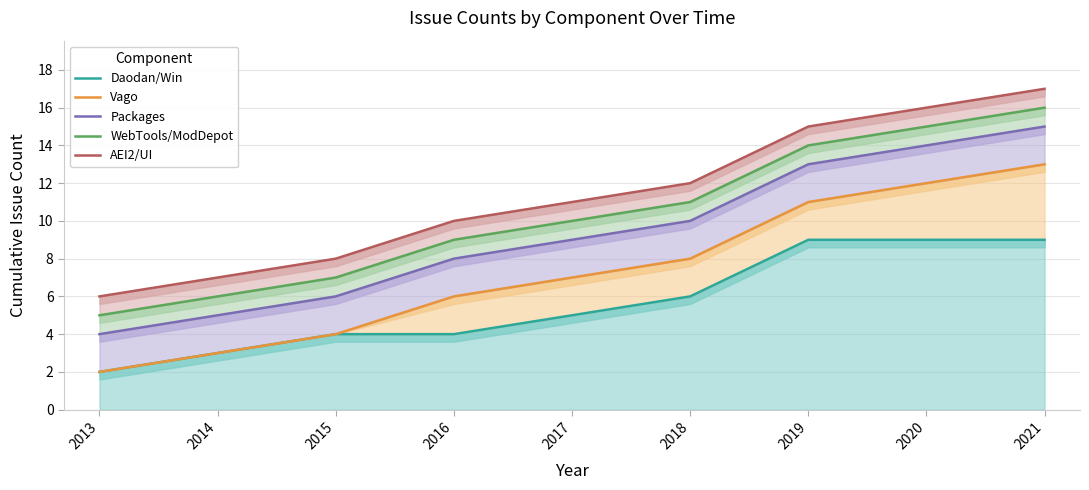

True or false: Daodan/Win has more than 2 points higher than both neighbors.

False